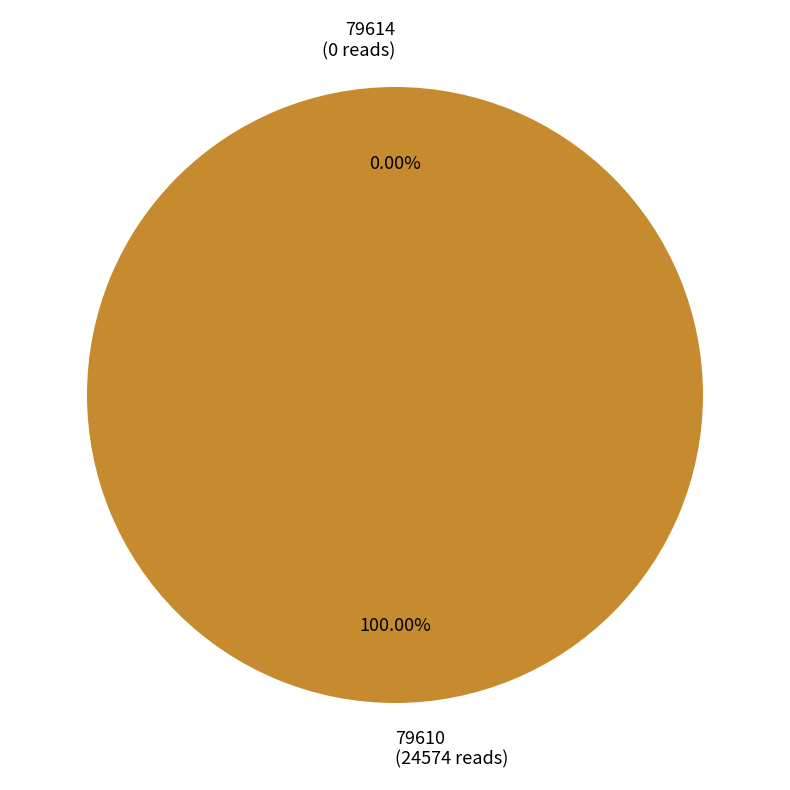

Which category has the smallest portion of the pie?

79614